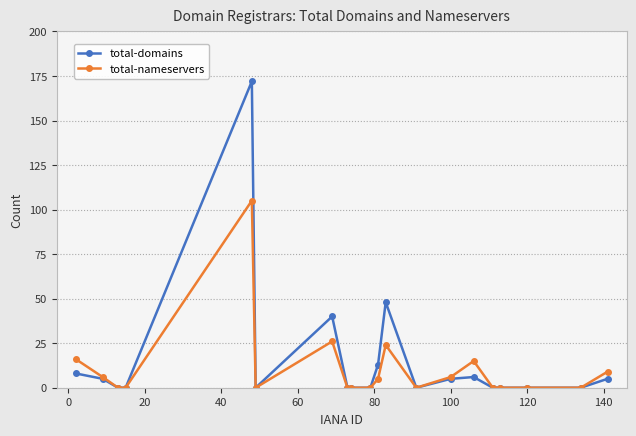

True or false: total-nameservers has more than 1 points higher than both neighbors.

True